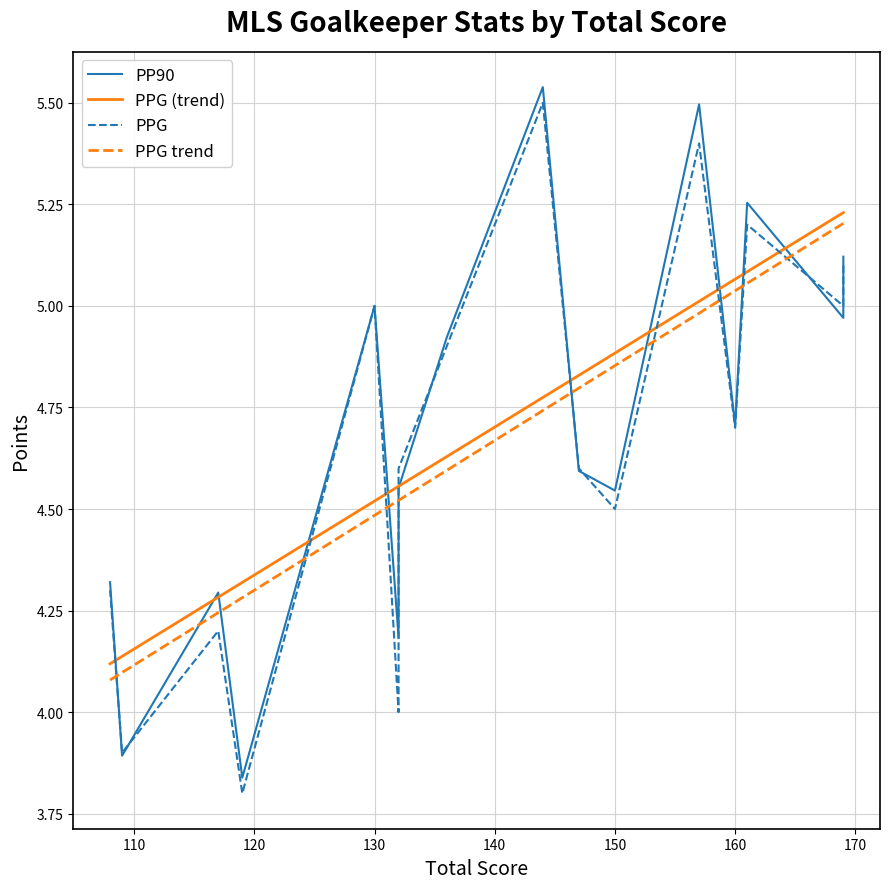

True or false: PPG trend and PPG (trend) cross at least once.

False